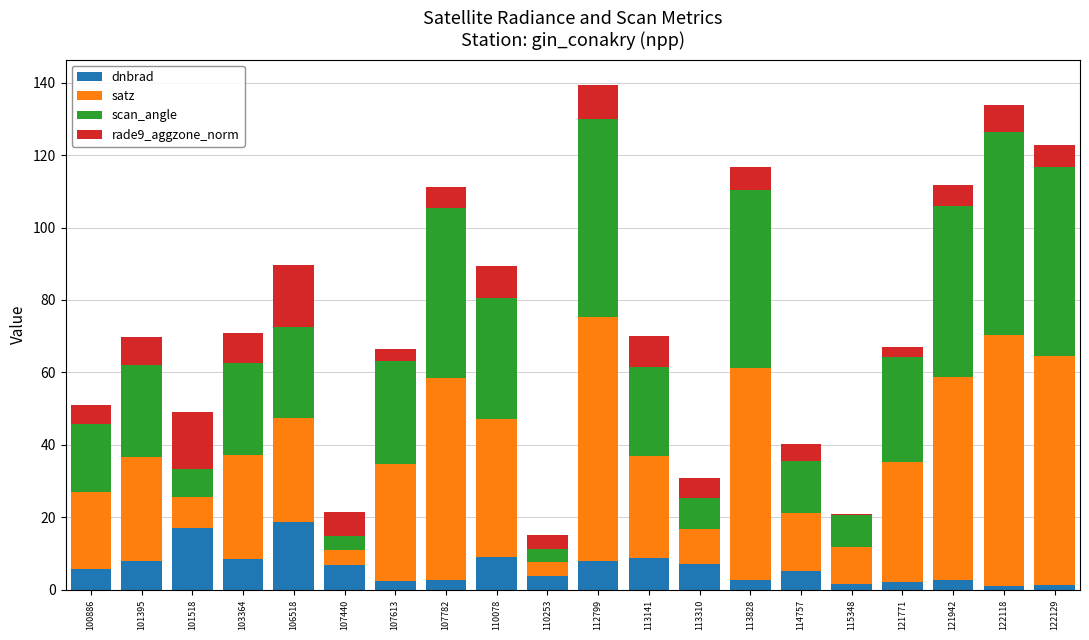

What is the maximum value for dnbrad?

18.8